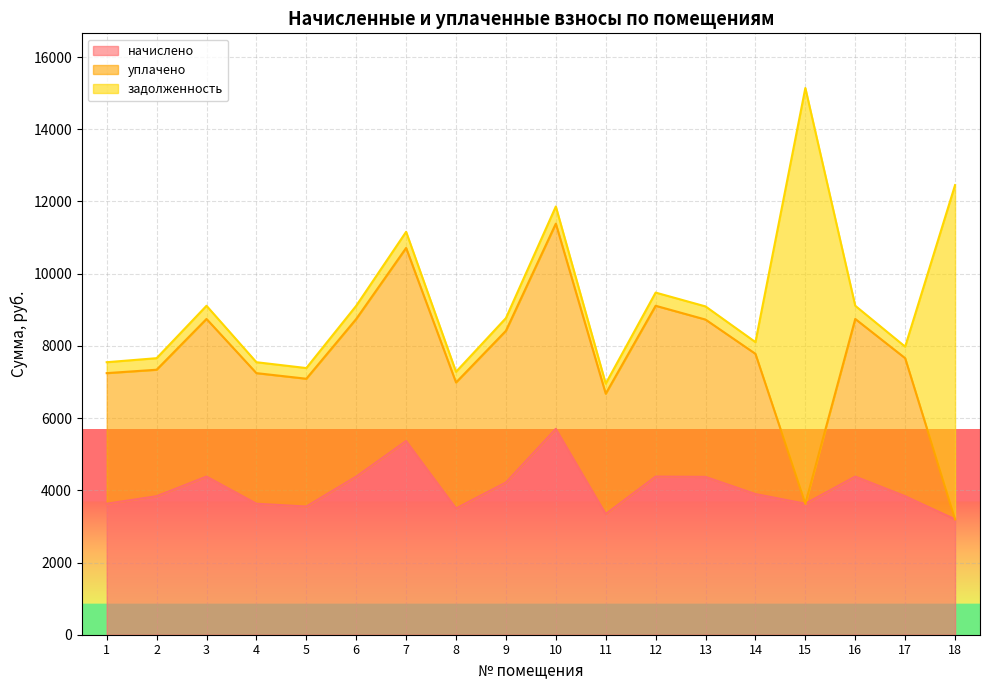

What is the total value across all series at 5?

7385.7